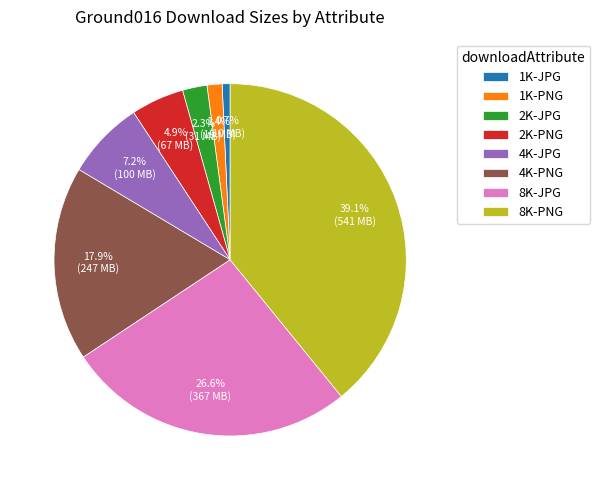

How much of the chart is everything except 8K-JPG?

73.4%